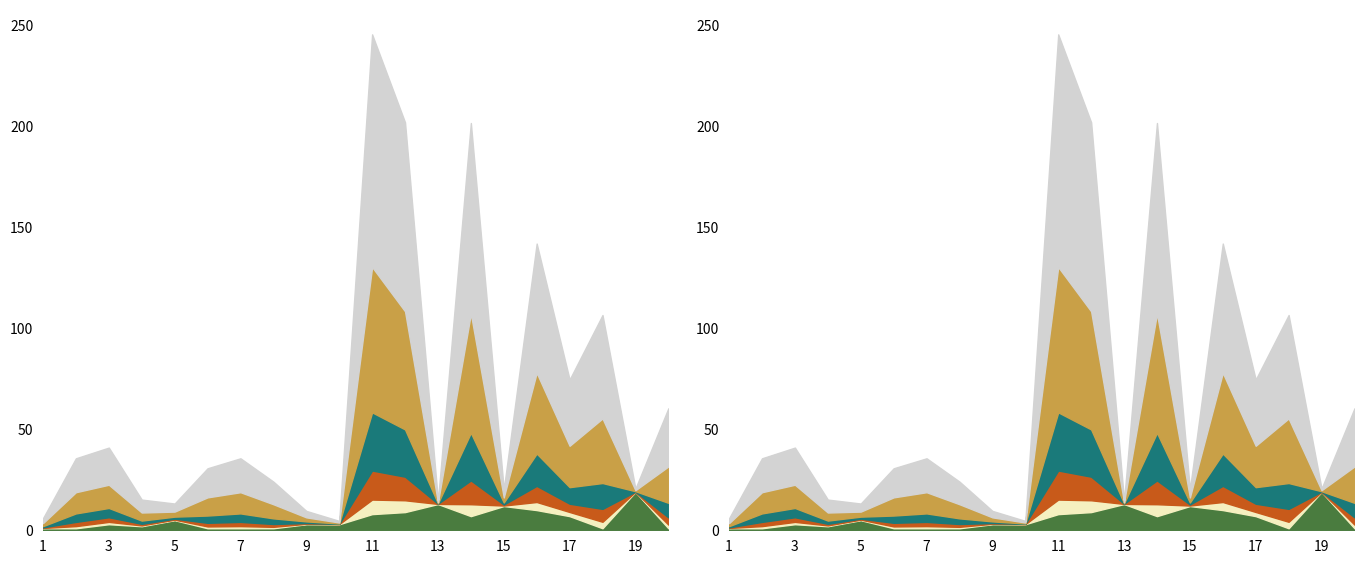

Does the chart display data point markers on the line(s)?

No